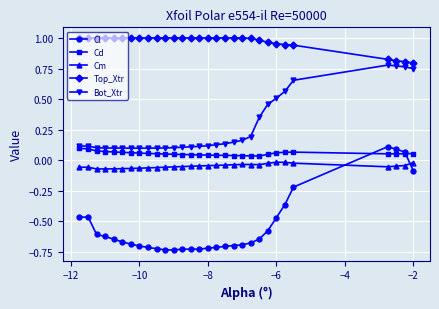

Which series has the widest spread of values?

Cl